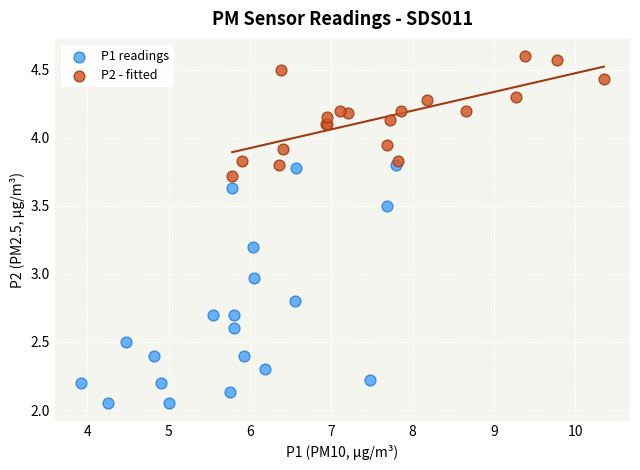

Which series contains the lowest Y value?

P1 readings